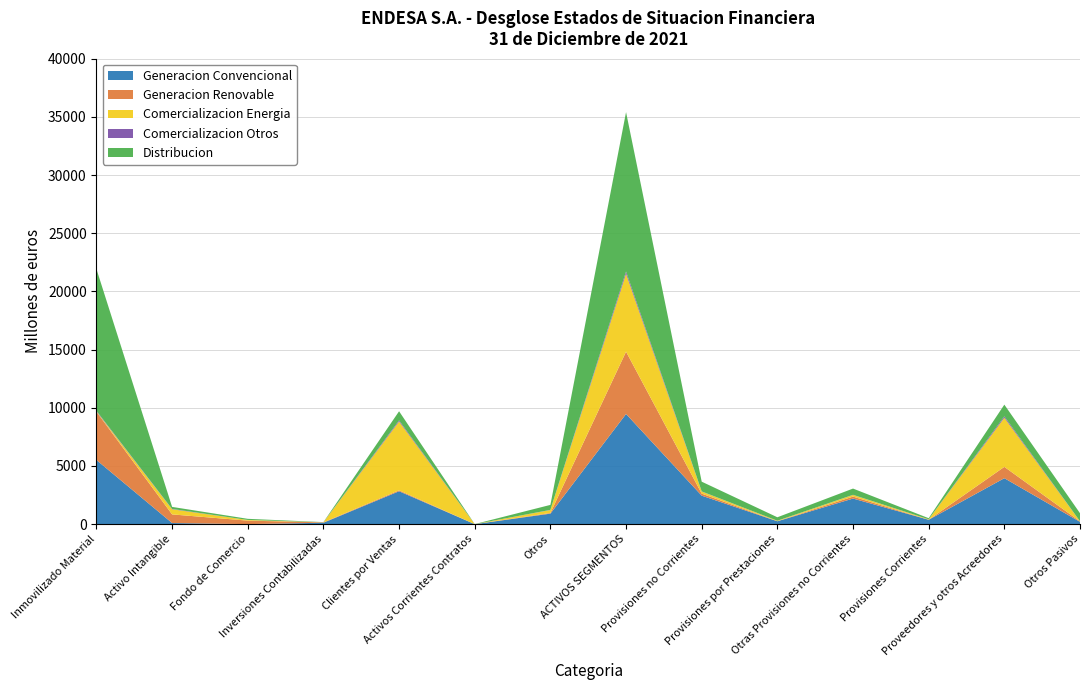

Reading right to left, transcribe all the data shown in this chart.

Generacion Convencional: 199	3950	378	2201	248	2449	9469	904	0	2829	121	3	98	5514
Generacion Renovable: 43	974	1	168	7	175	5354	56	0	80	33	300	740	4145
Comercializacion Energia: 6	4222	36	140	37	177	6690	255	0	5909	4	58	440	24
Comercializacion Otros: 1	118	2	13	2	15	195	12	0	96	5	0	29	53
Distribucion: 692	1007	95	536	298	834	13700	429	6	788	13	97	176	12191